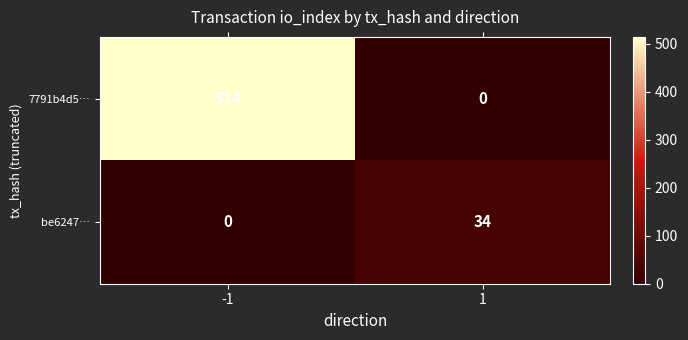

What is the difference between the maximum and minimum values in the be6247… series?

34